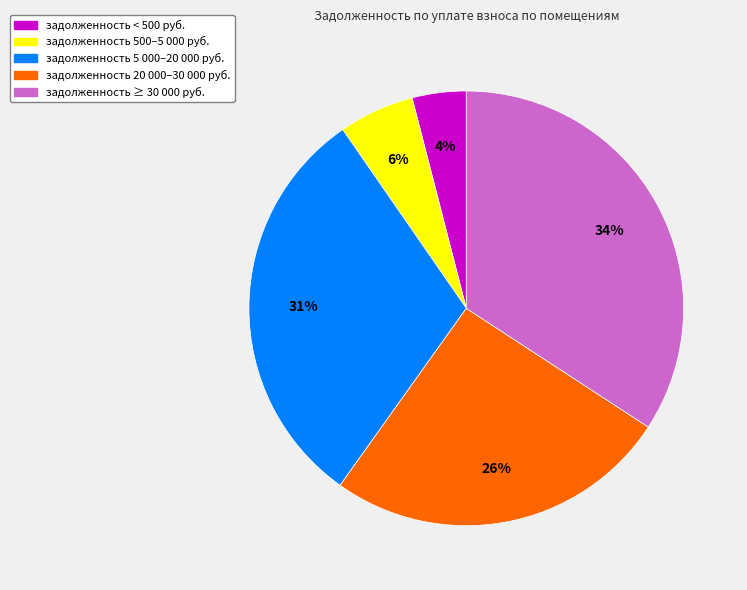

To the nearest percent, what is the average slice percentage?

20%